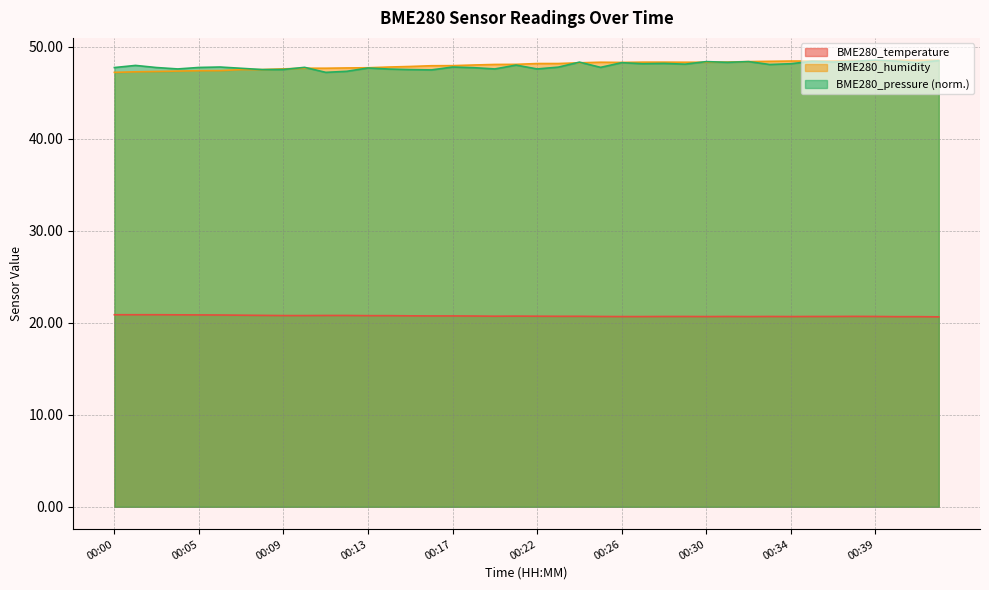

What is the value of the BME280_humidity point at the 4th from the left?

47.4